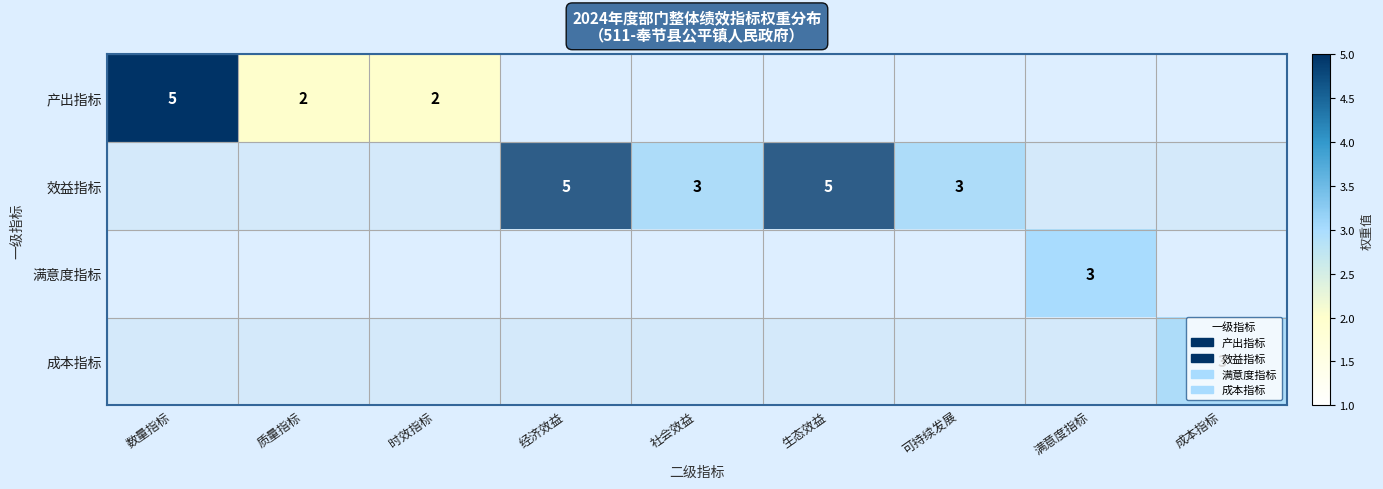

Which label corresponds to the largest value in the chart?

数量指标